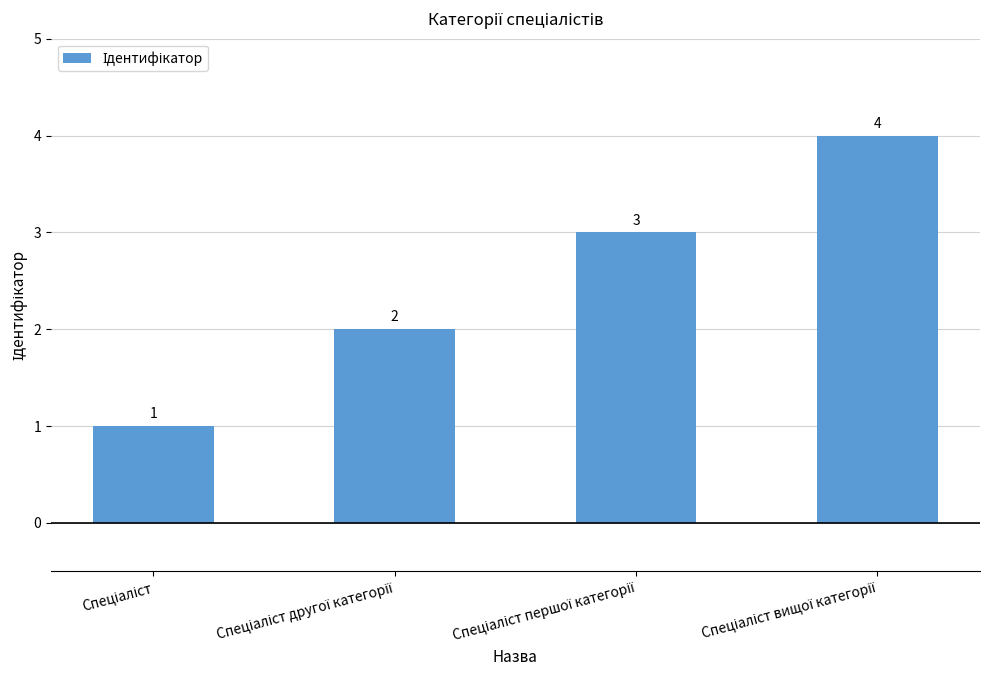

What is the value of the 2nd bar from the left?

2